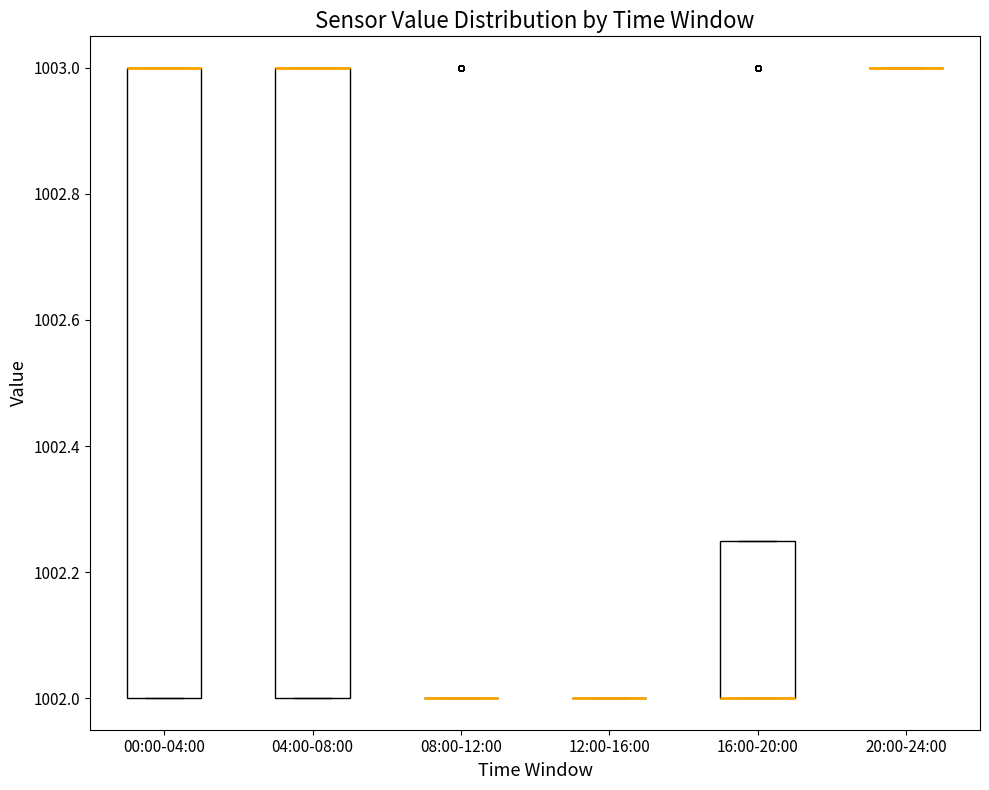

Where is the lower edge of the box for 04:00-08:00 on the y-axis? The values are not printed on the chart, so give them approximately, as read against the axis.

1002.00